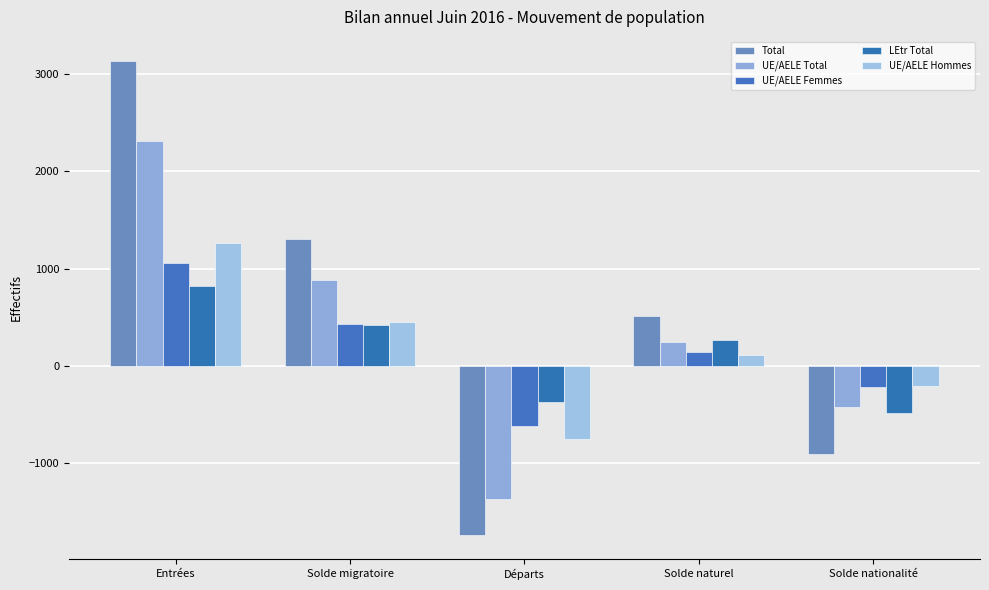

What is the label of the 2nd bar from the left?

Solde migratoire